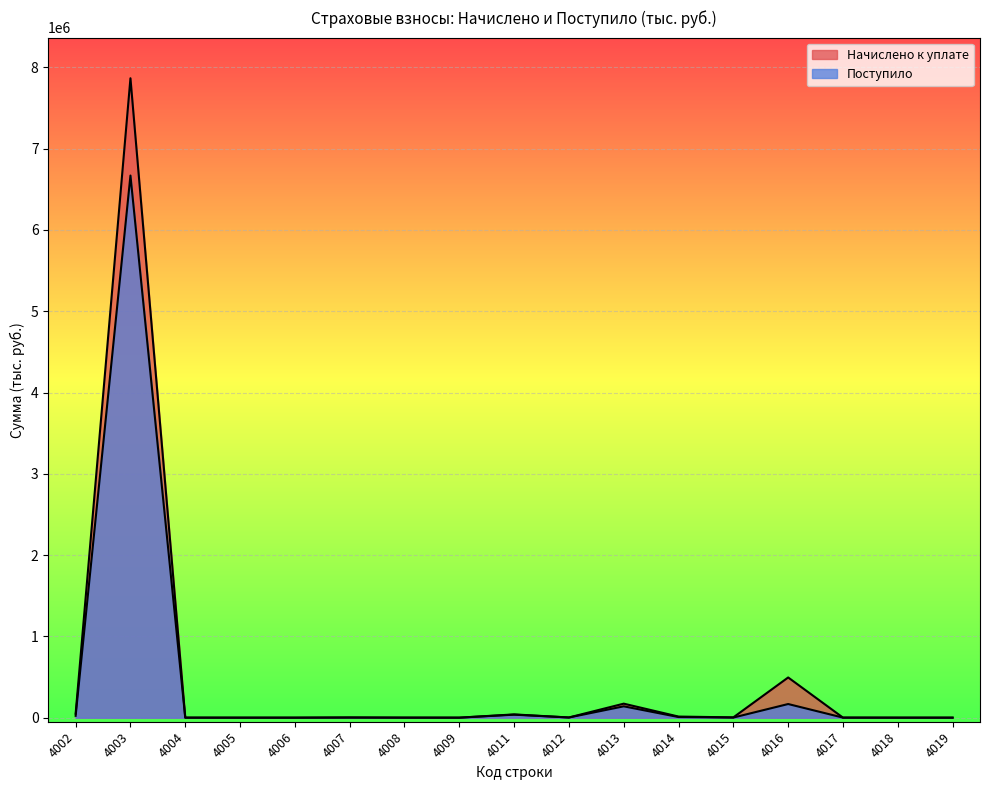

How many times do Поступило and Начислено к уплате cross each other?

6